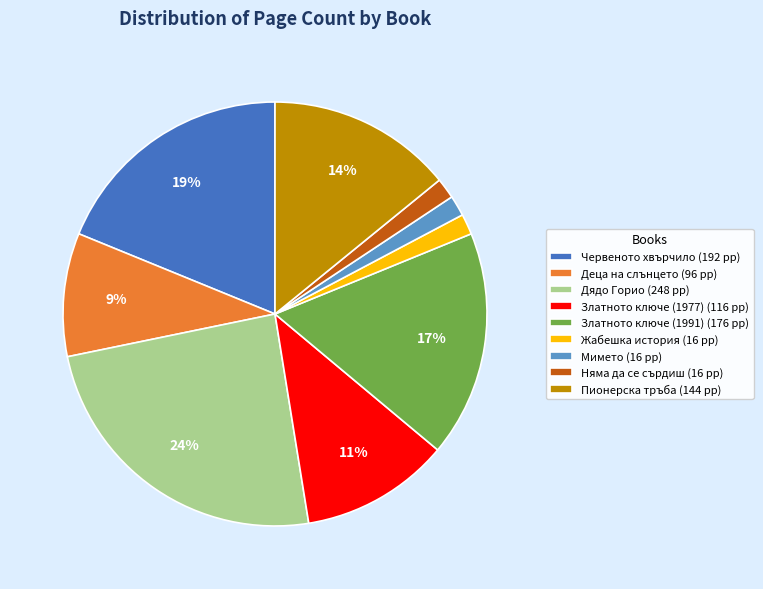

The Дядо Горио (248 pp) slice represents 24% of the pie. True or false?

True